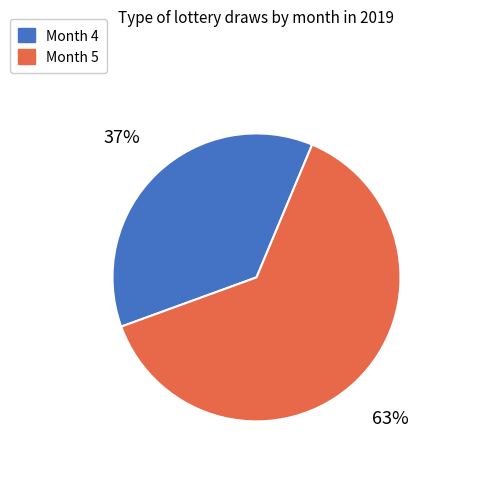

To the nearest percent, what is the average slice percentage?

50%